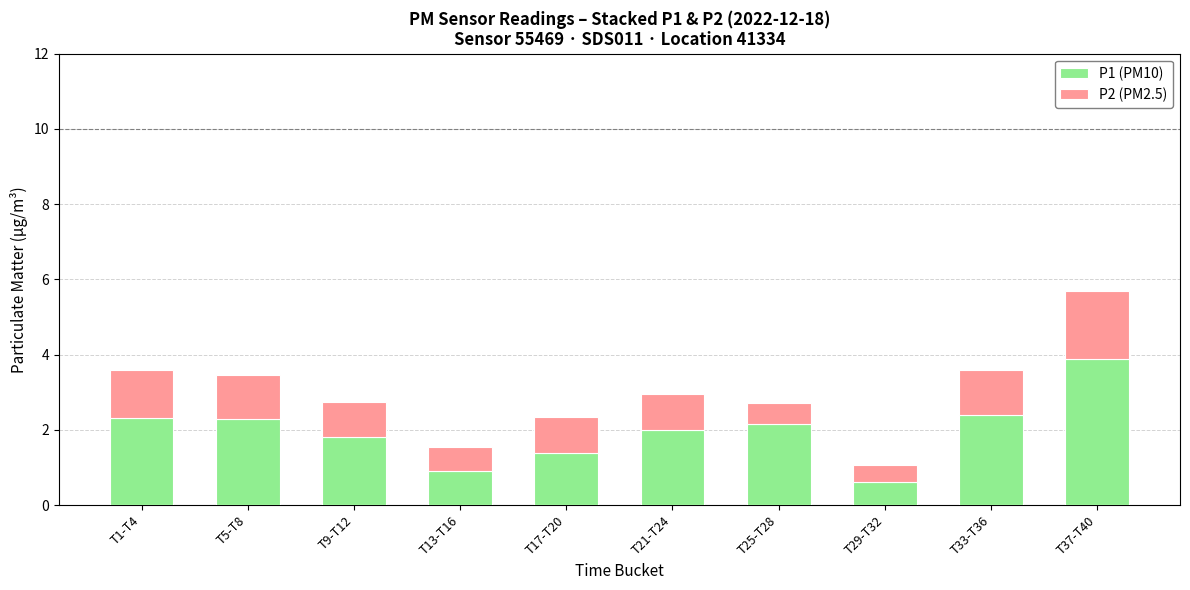

Does the chart contain stacked bars?

Yes